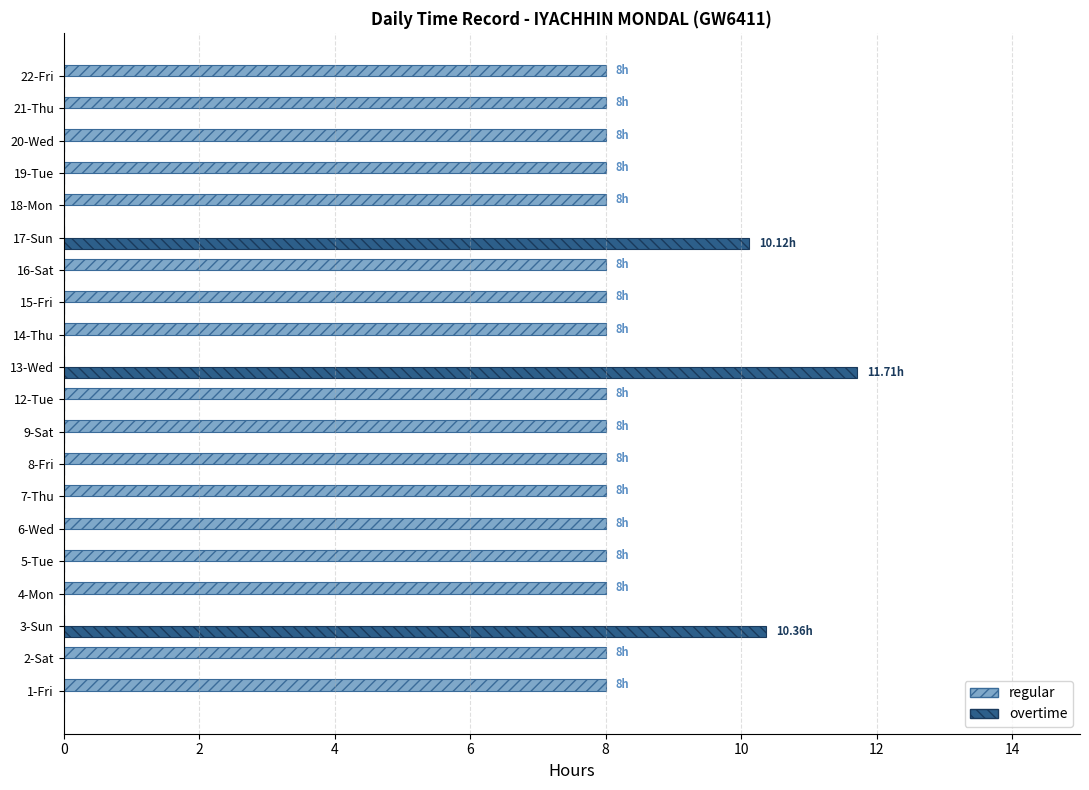

What are all the series names shown in the legend?

regular, overtime